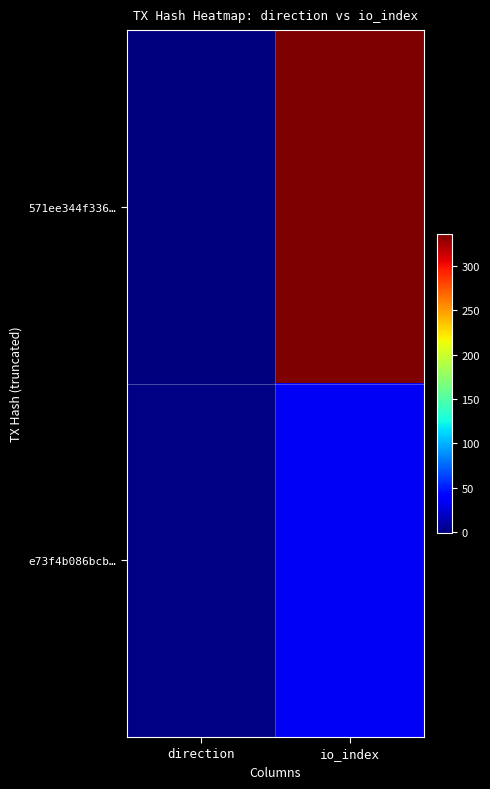

At which category is the sum across all series the highest?

io_index